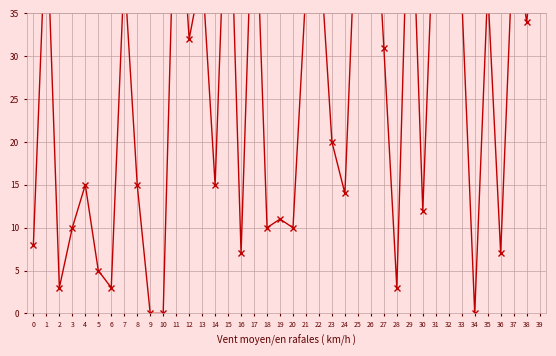

Which category has the highest value across all series?

26